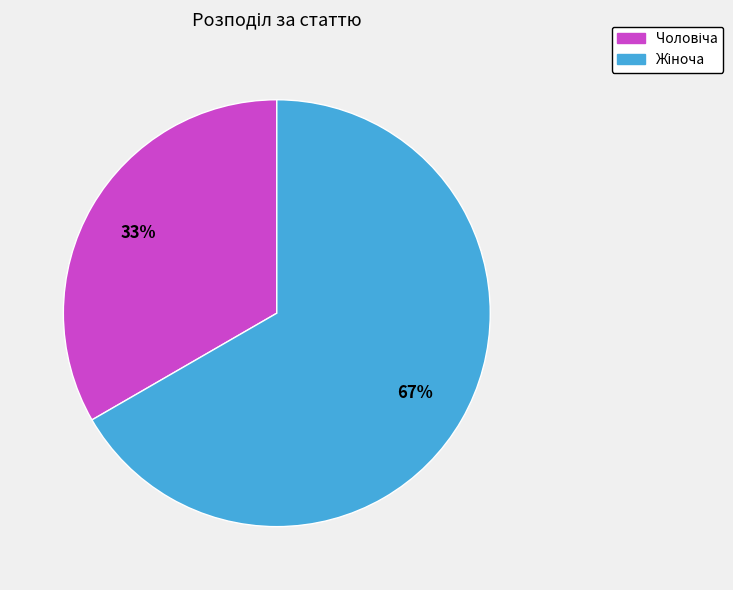

To the nearest percent, what is the average slice percentage?

50%